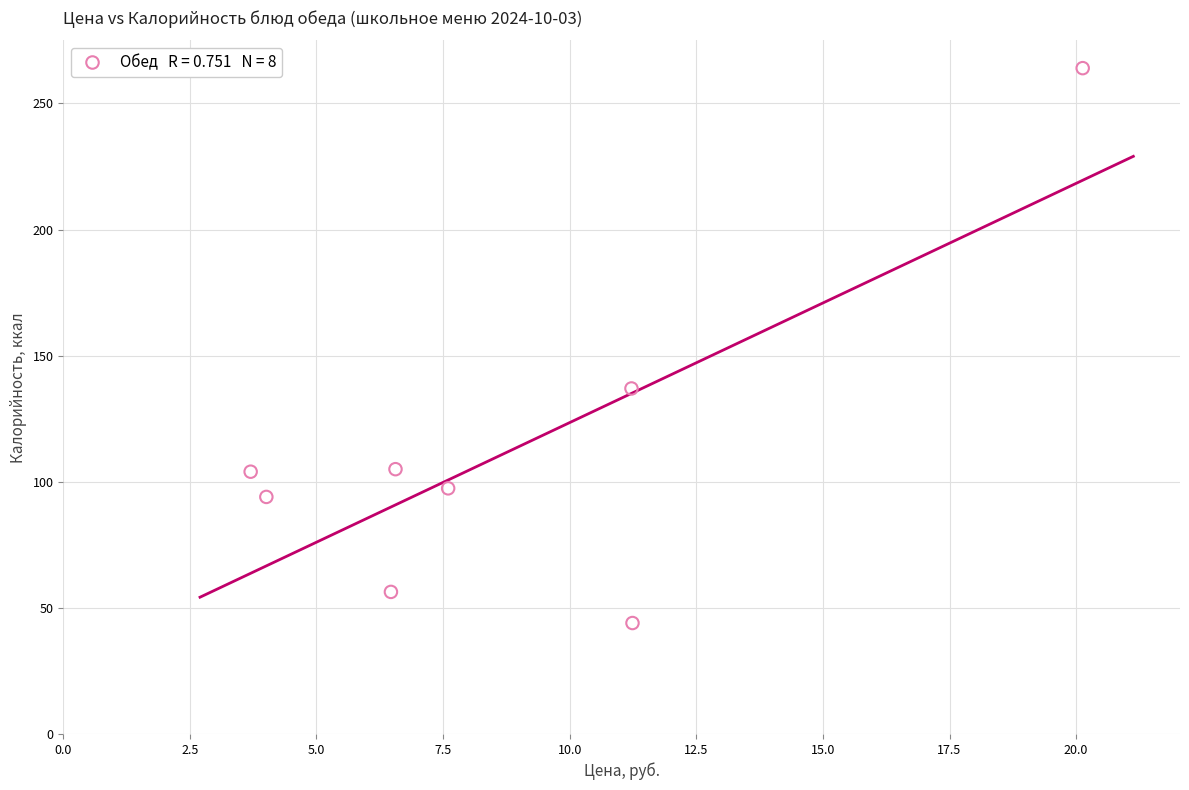

What Y value in the scatter plot is closest to 154?

137.0